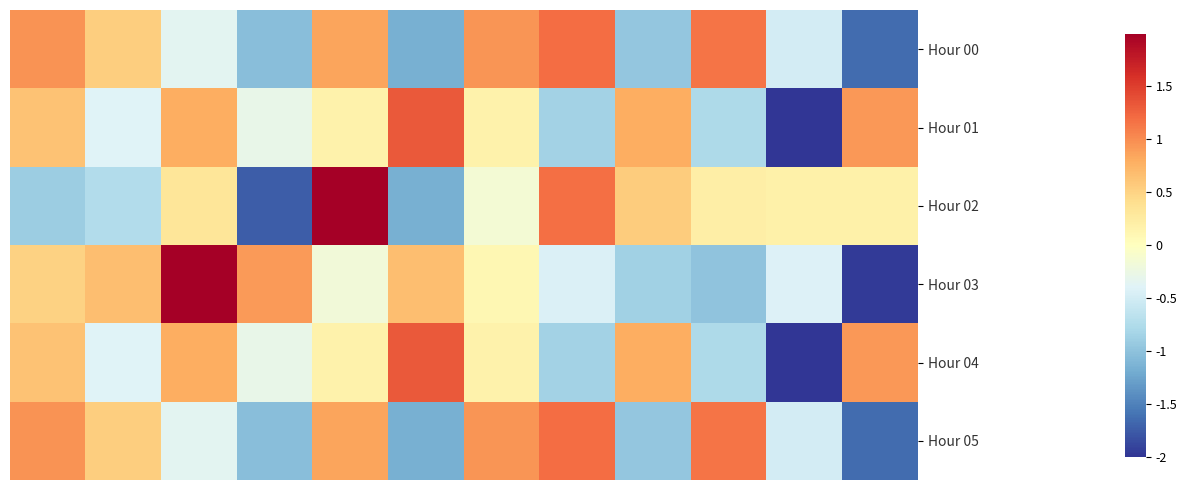

Which series has the largest range (max minus min)?

Hour 03